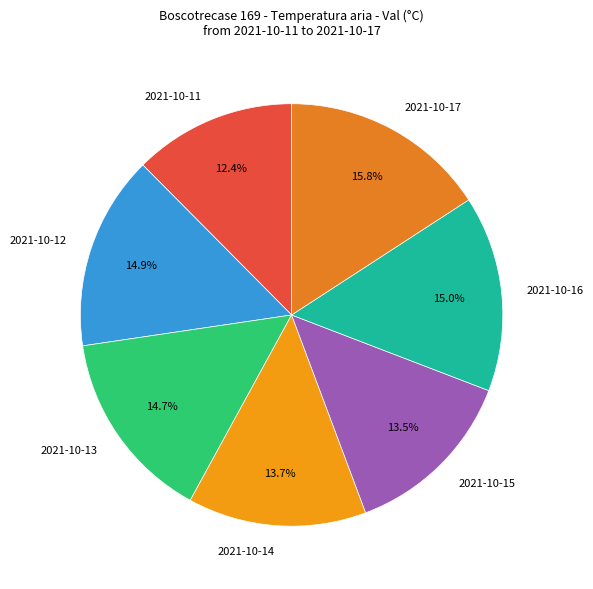

Approximately how many times larger is the value at 2021-10-12 compared to 2021-10-17?

0.9